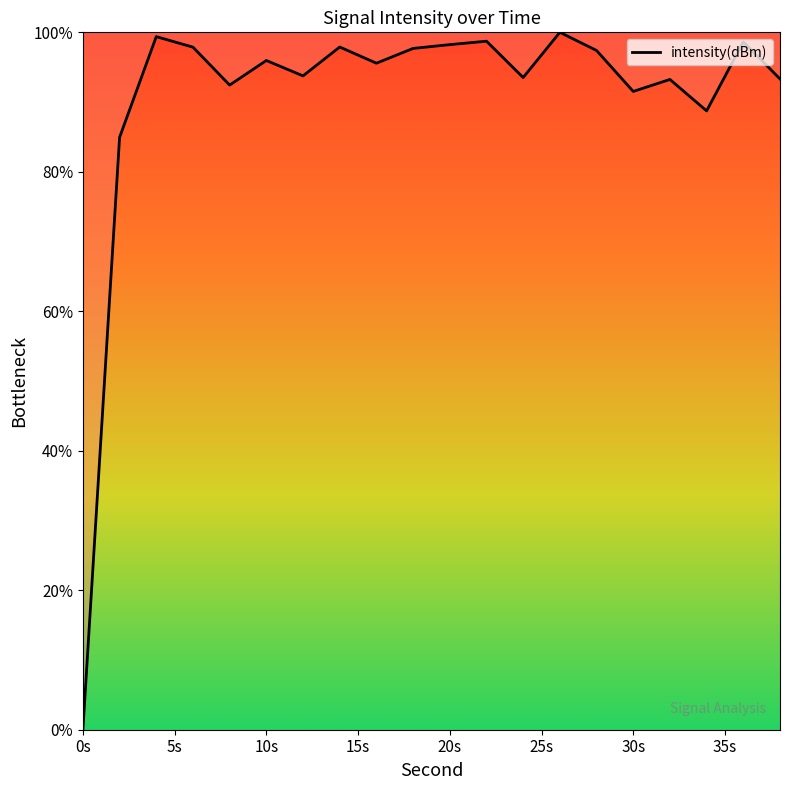

What is the greatest value displayed?

100.0